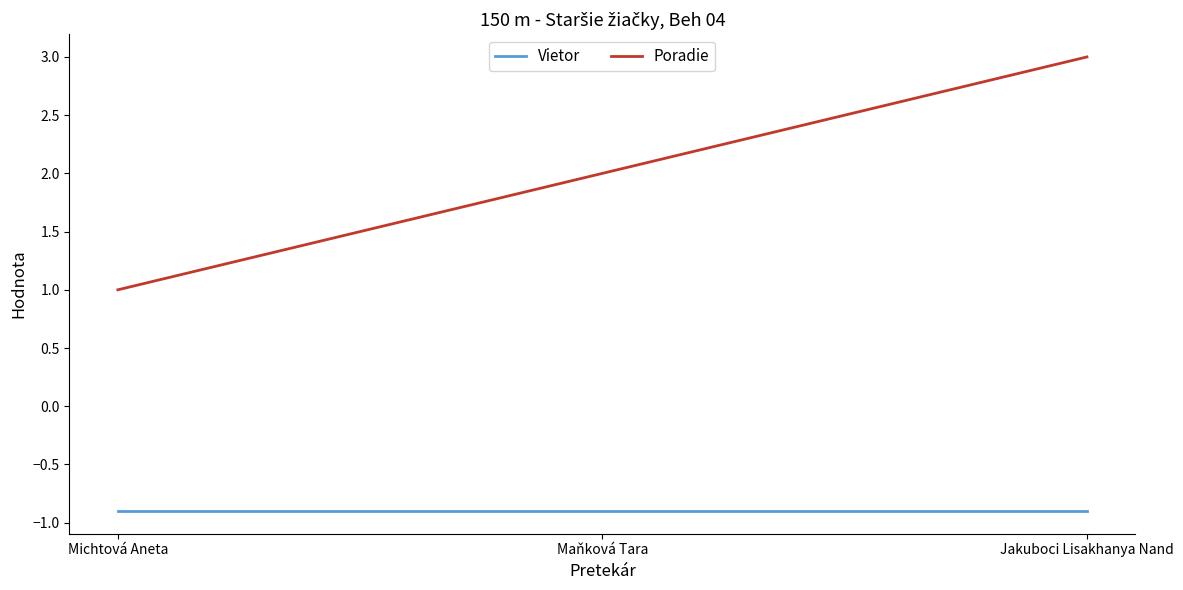

Which series has the largest total across all categories?

Poradie